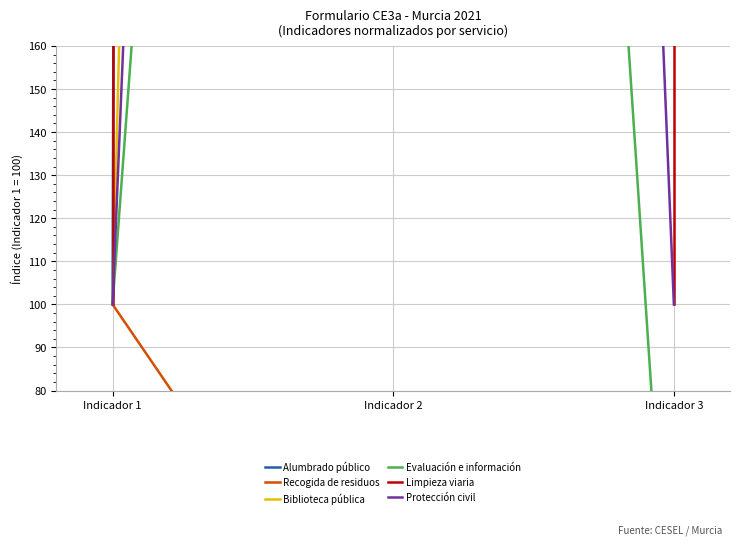

True or false: Limpieza viaria has a value of 149.9 at Indicador 3.

False